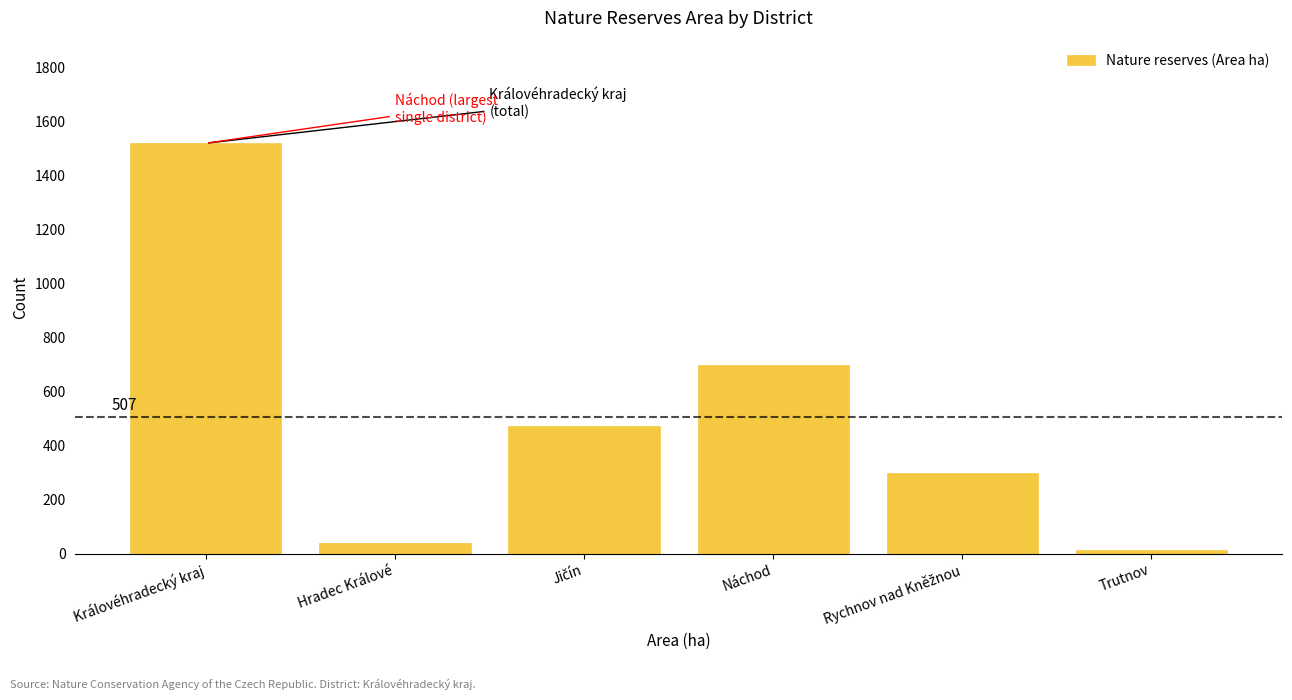

Reading left to right, what are all the values shown in this chart?

1520.4	40.0	471.7	698.7	298.0	11.8